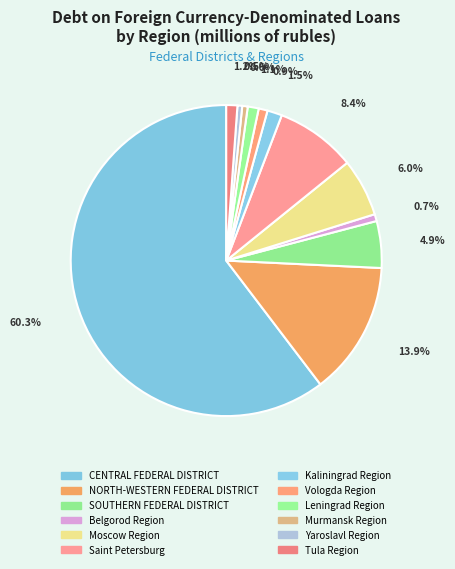

To the nearest percent, what portion does Murmansk Region represent?

1%